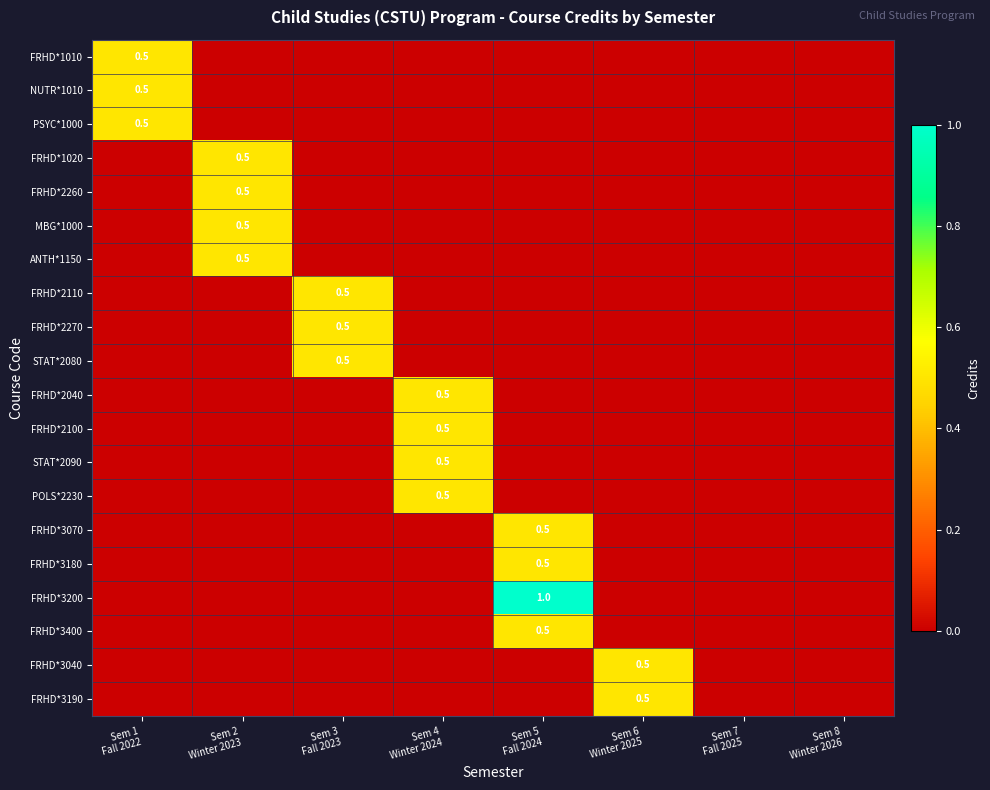

List the series in order of their peak value, lowest first.

FRHD*1010, NUTR*1010, PSYC*1000, FRHD*1020, FRHD*2260, MBG*1000, ANTH*1150, FRHD*2110, FRHD*2270, STAT*2080, FRHD*2040, FRHD*2100, STAT*2090, POLS*2230, FRHD*3070, FRHD*3180, FRHD*3400, FRHD*3040, FRHD*3190, FRHD*3200